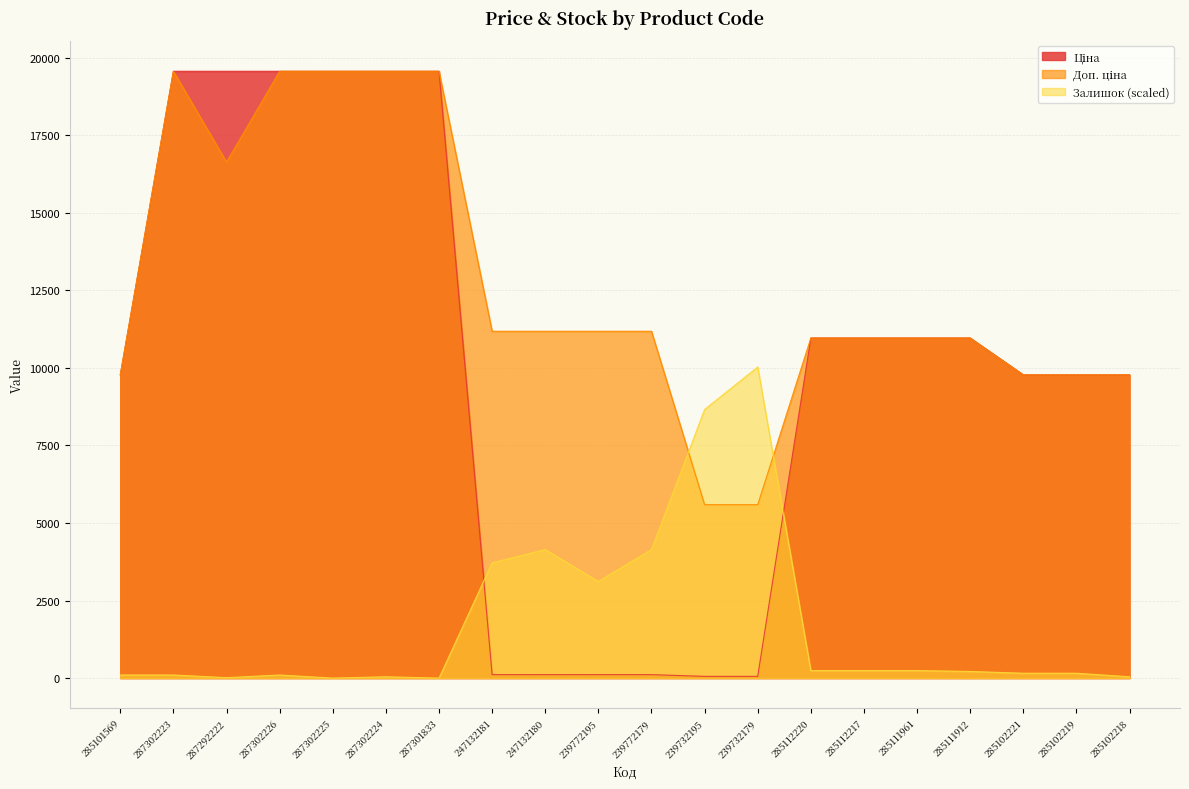

How many values in the Залишок series are below 214?

10